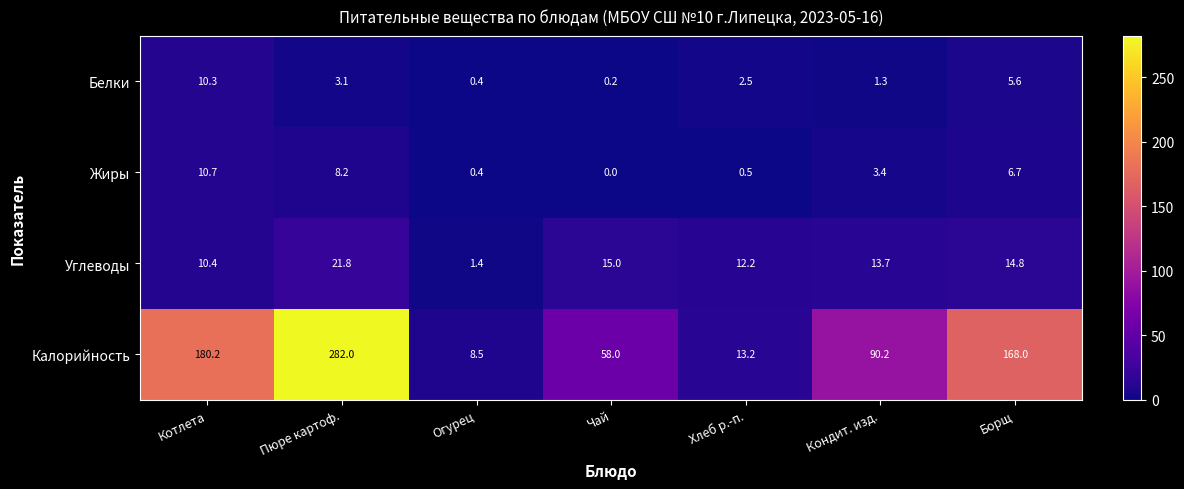

What is the spread (max minus min) of values at Огурец?

8.1